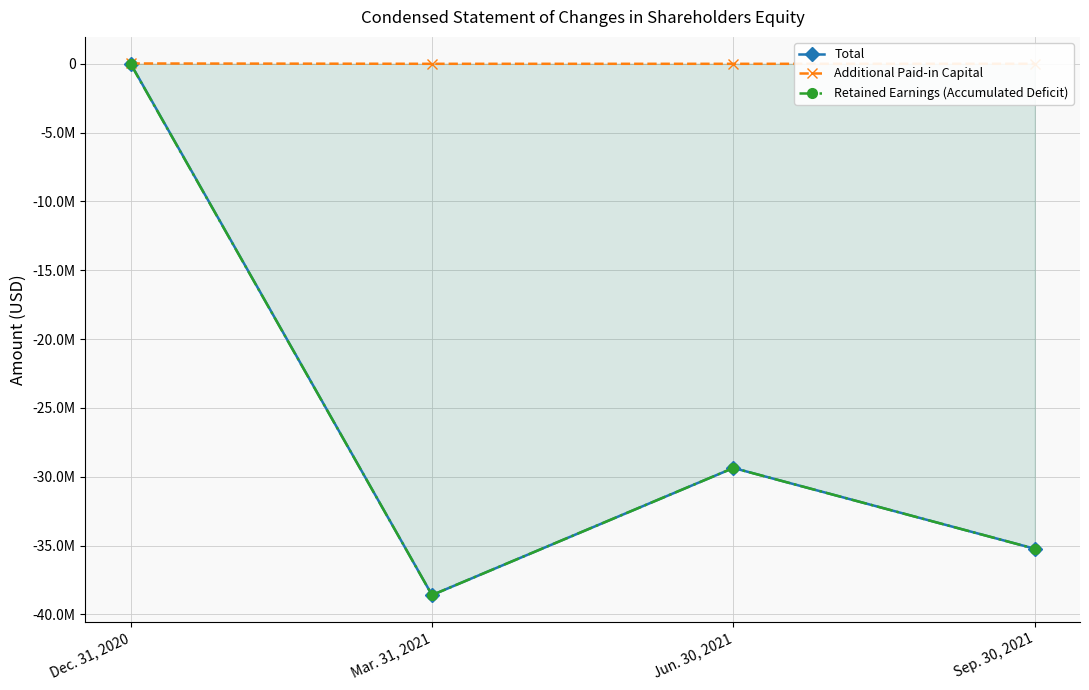

What is the smallest value displayed?

-38590091